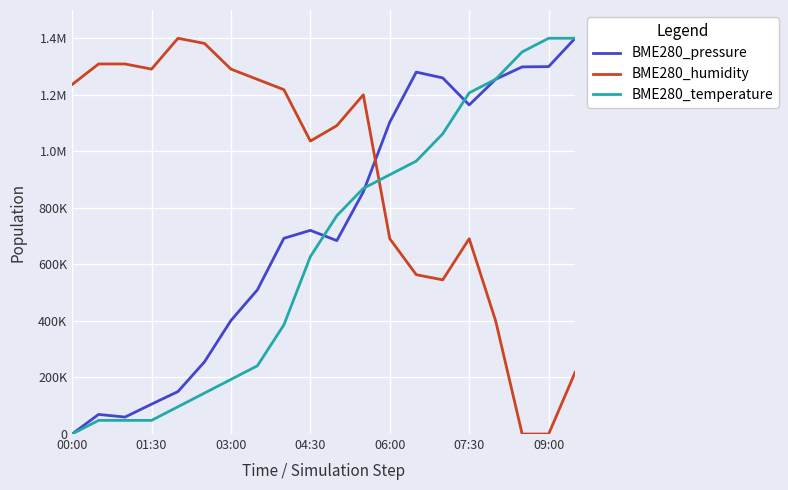

What are all the series names shown in the legend?

BME280_pressure, BME280_humidity, BME280_temperature